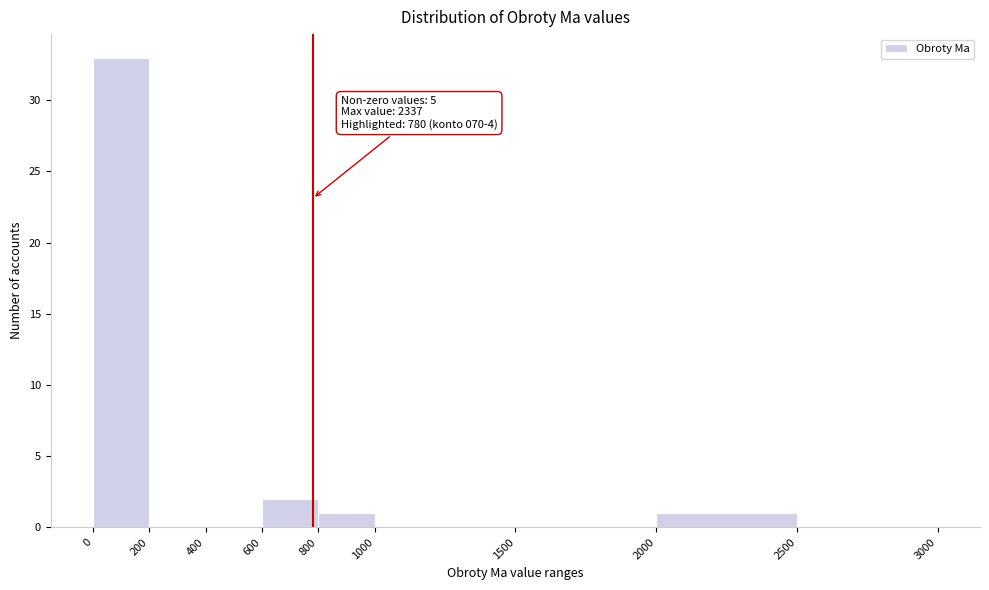

Which range on the x-axis has the tallest bar?

0 to 200